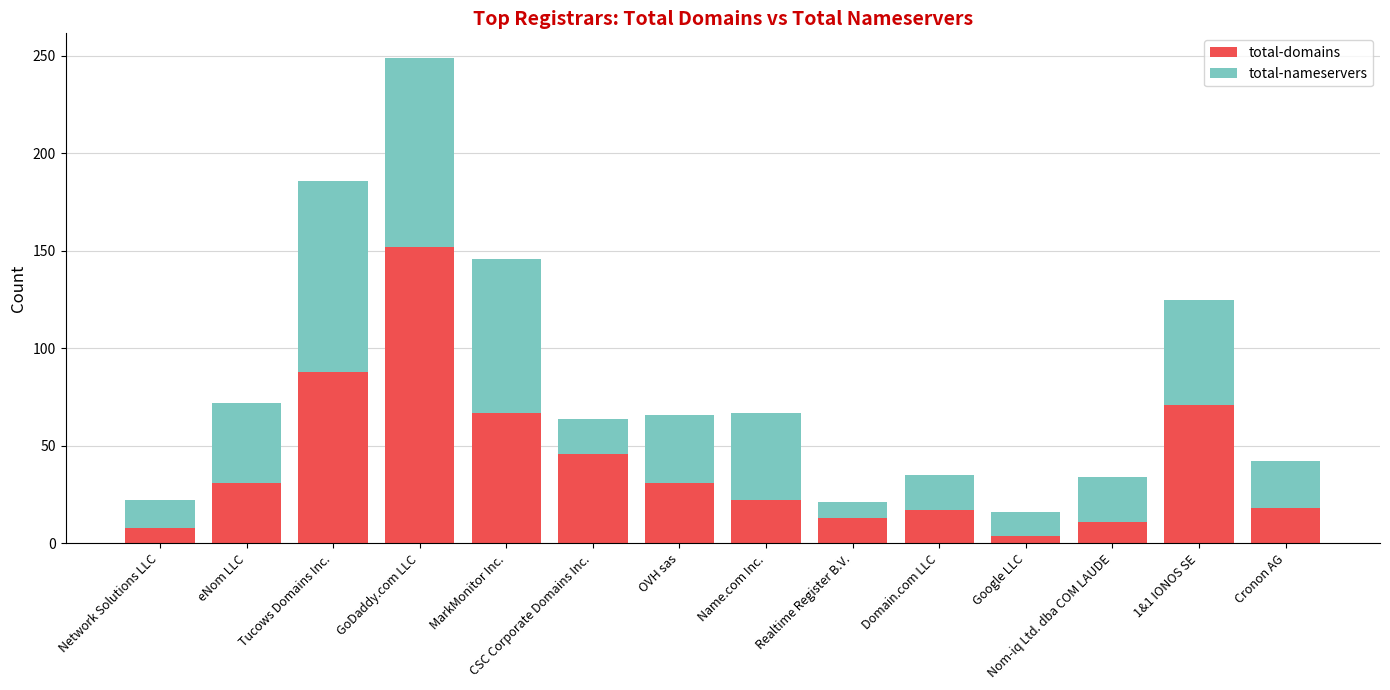

At which label is total-domains closest to 78?

1&1 IONOS SE